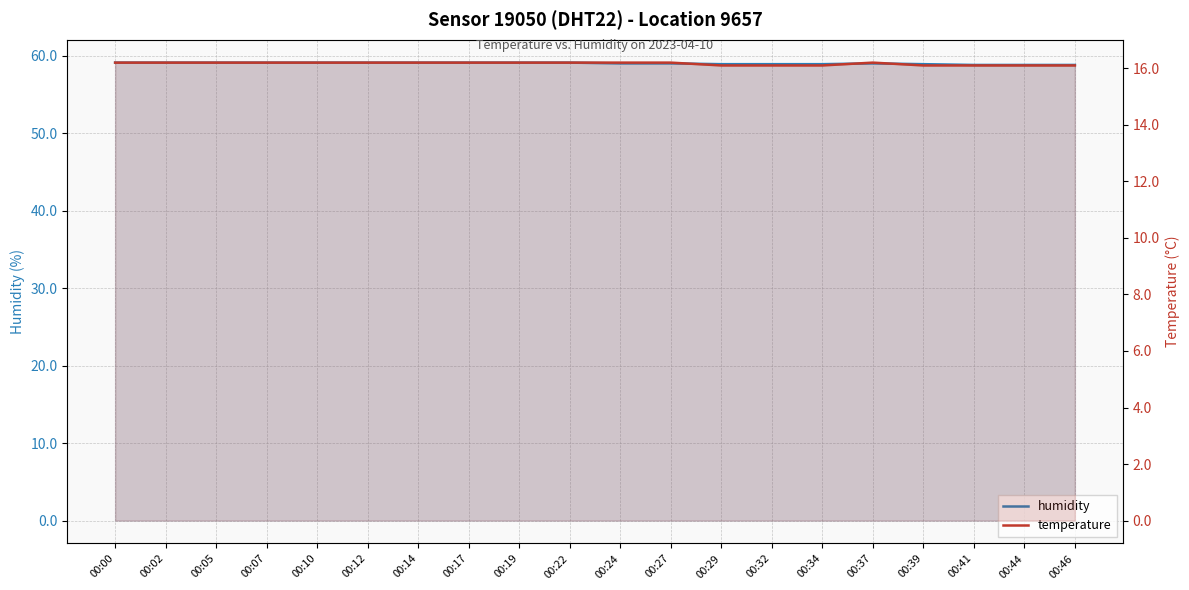

What is the value of the humidity point at the 1st from the left?

59.1